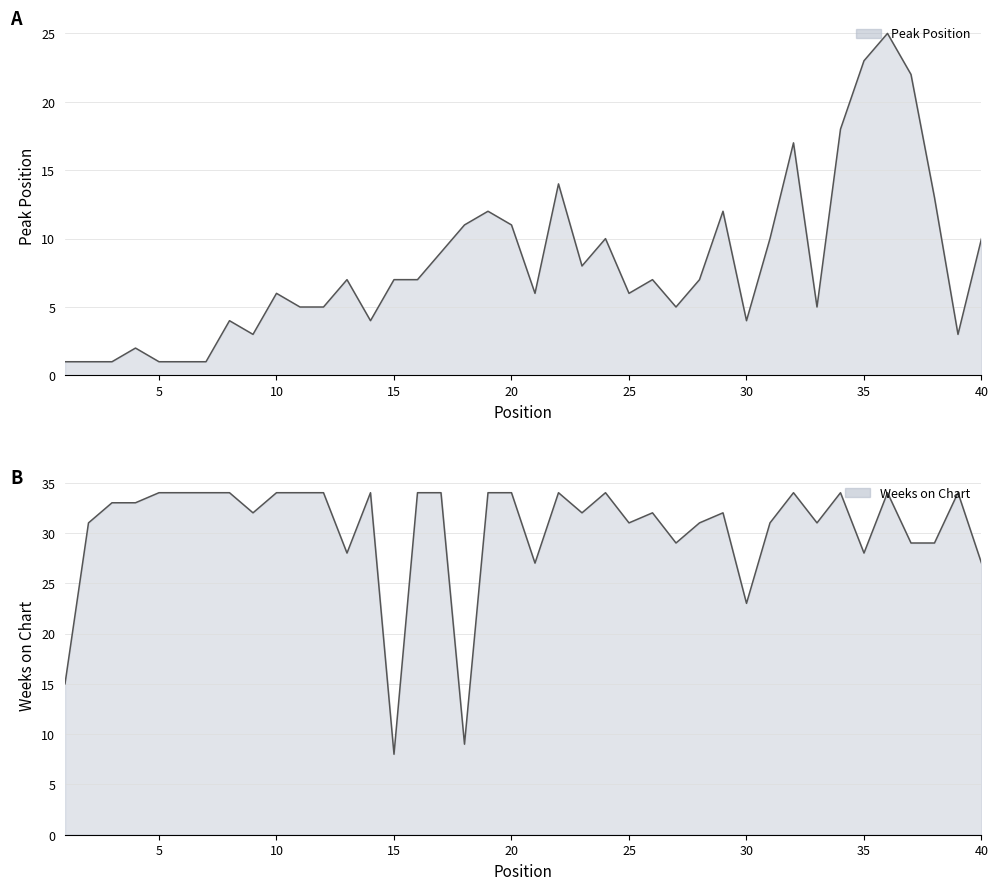

Rank the series by their average value, from lowest to highest.

Peak Position, Weeks on Chart